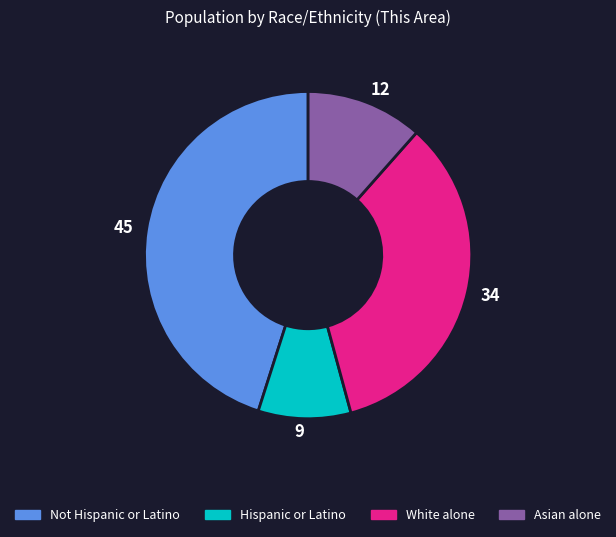

Which has a higher value, 9 or 45?

45